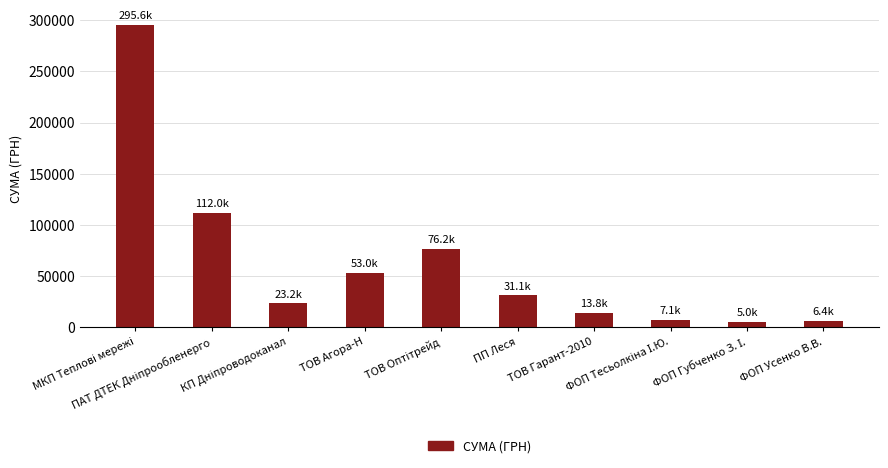

What is the greatest value displayed?

295638.6